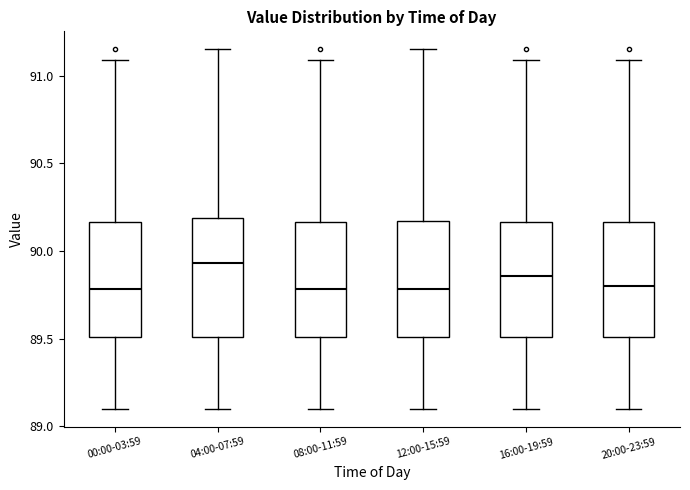

Reading left to right, read every box against the y-axis: the position of its median line, the range the box covers, and the ends of its whiskers. The values are not printed on the chart, so give them approximately, as read against the axis.

00:00-03:59: median 89.80, box 89.50 to 90.15, whiskers 89.10 to 91.10
04:00-07:59: median 89.95, box 89.50 to 90.20, whiskers 89.10 to 91.15
08:00-11:59: median 89.80, box 89.50 to 90.15, whiskers 89.10 to 91.10
12:00-15:59: median 89.80, box 89.50 to 90.15, whiskers 89.10 to 91.15
16:00-19:59: median 89.85, box 89.50 to 90.15, whiskers 89.10 to 91.10
20:00-23:59: median 89.80, box 89.50 to 90.15, whiskers 89.10 to 91.10